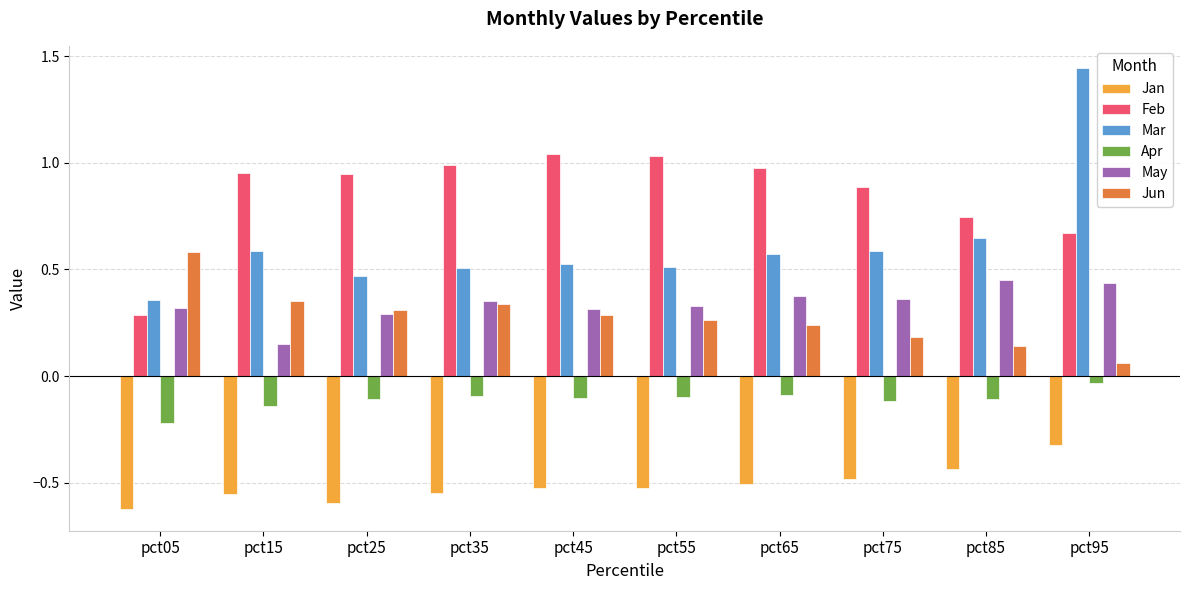

At how many categories does at least one series exceed 0?

10